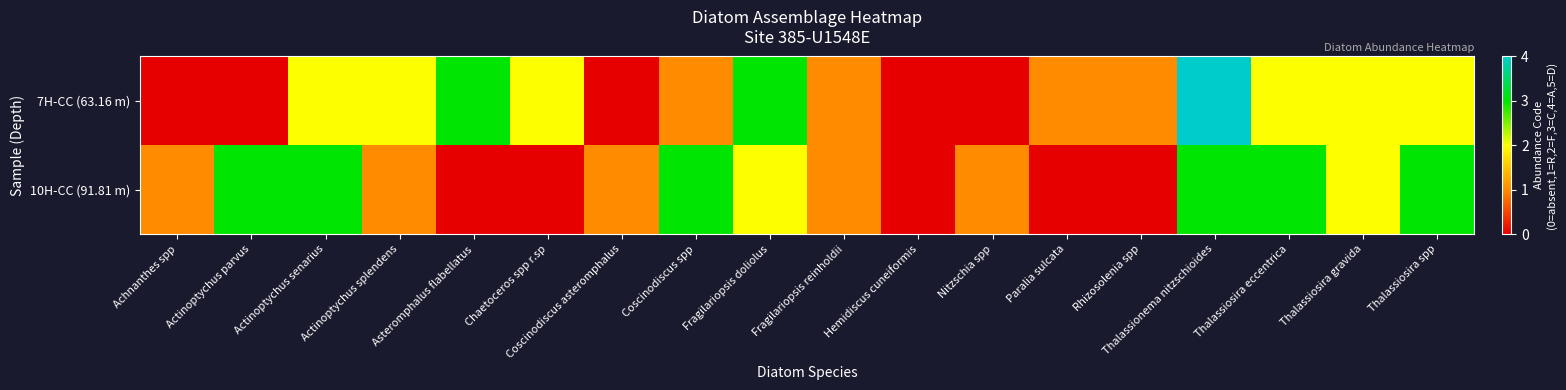

What is the total value across all series at Actinoptychus senarius?

5